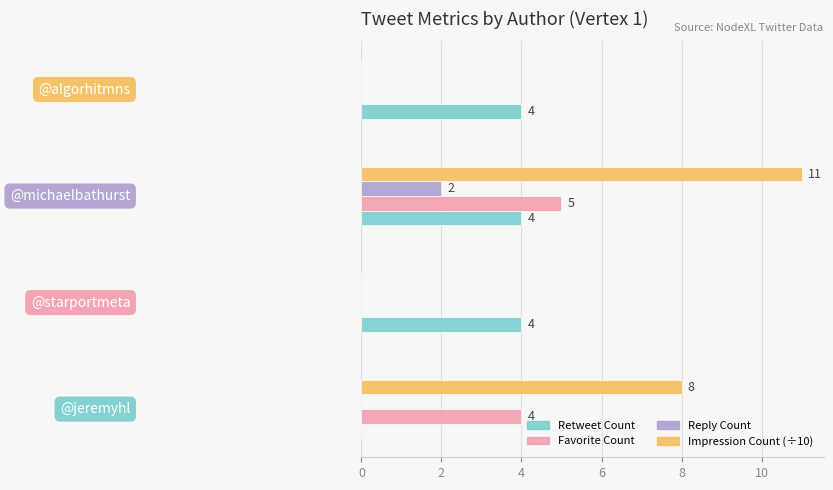

How many Impression Count (÷10) values are between 0 and 11?

4